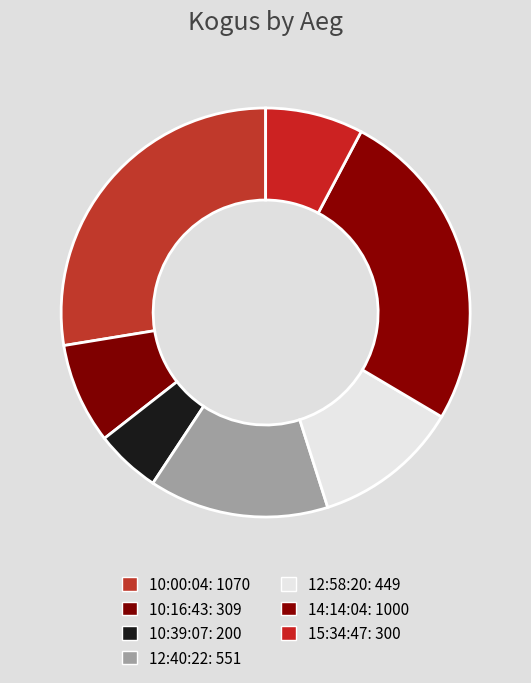

How much of the chart is everything except 10:39:07?

94.8%